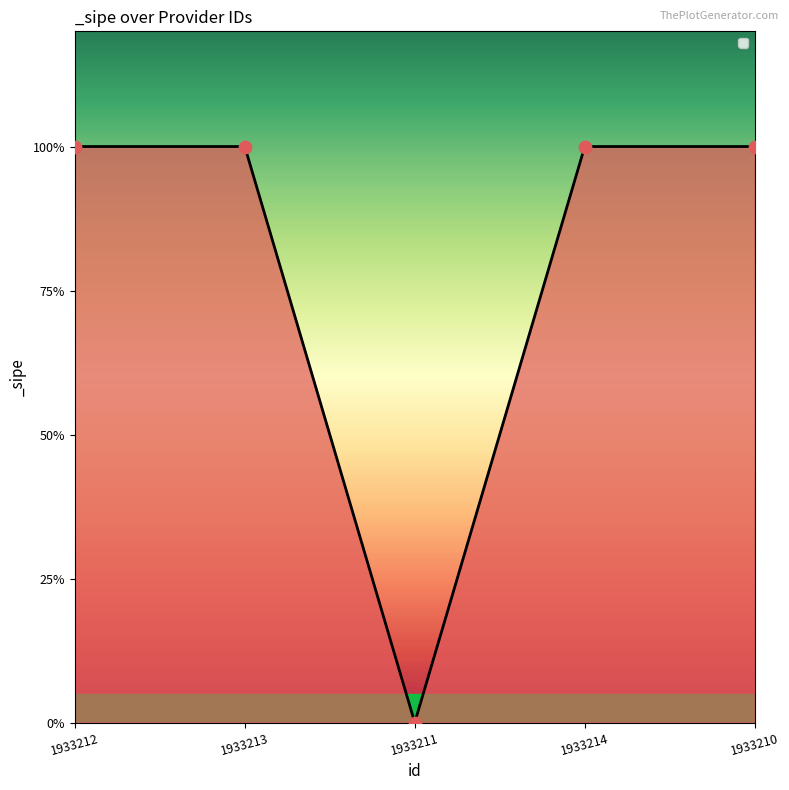

Does the chart have visible grid lines?

No